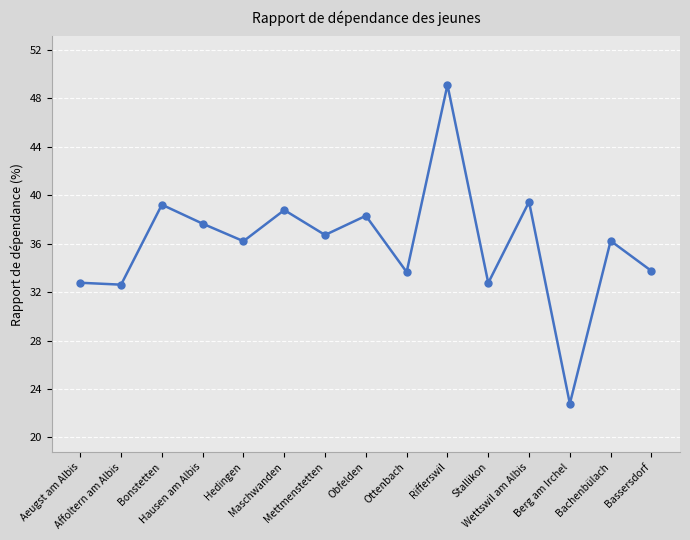

What position from the right is Maschwanden?

10